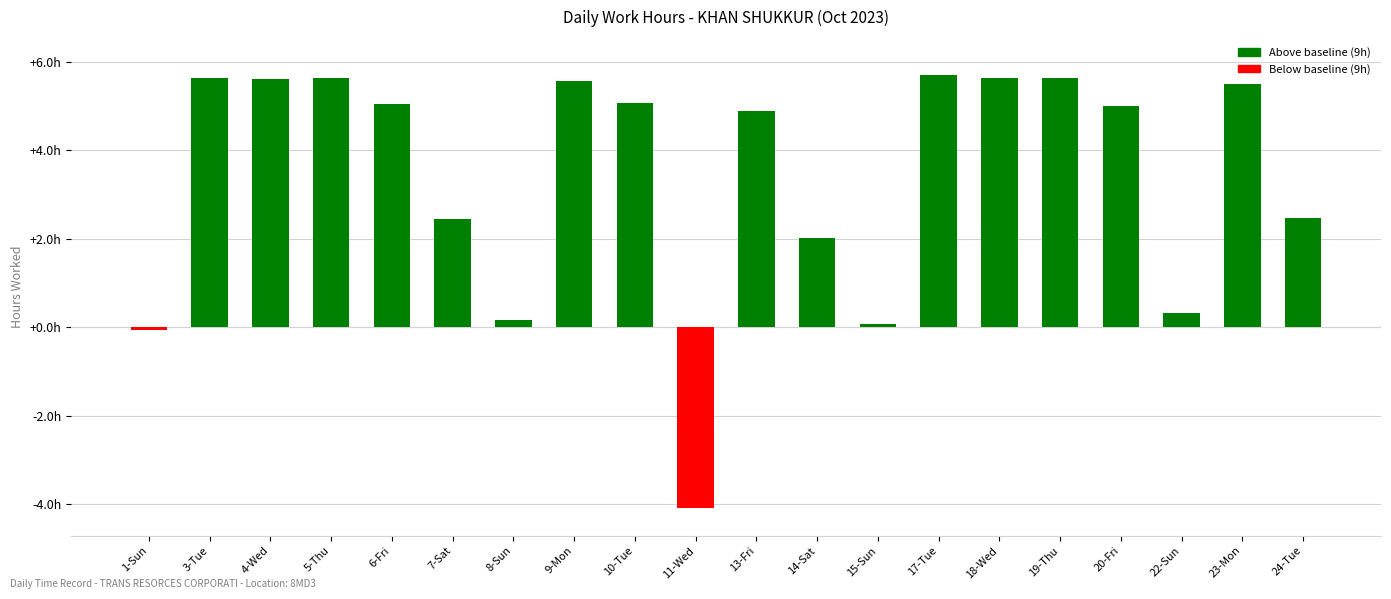

What is the change in value from 6-Fri to 15-Sun?

-5.0